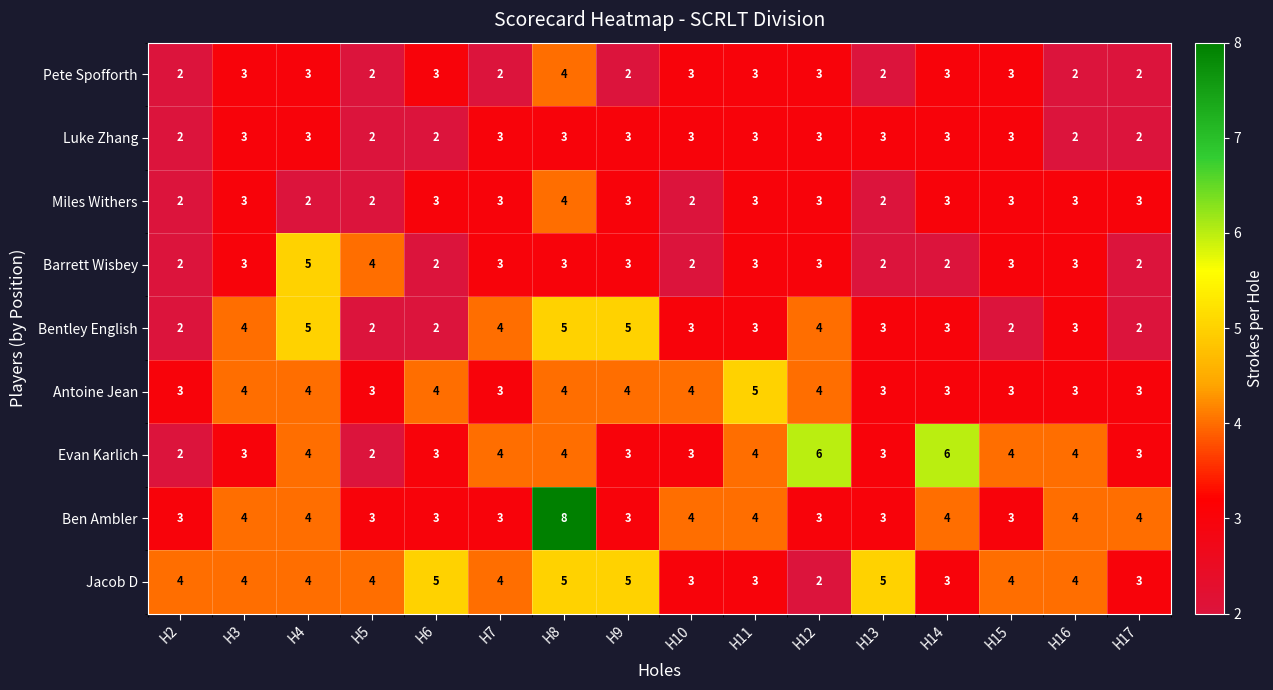

At which category is the sum across all series the highest?

H8